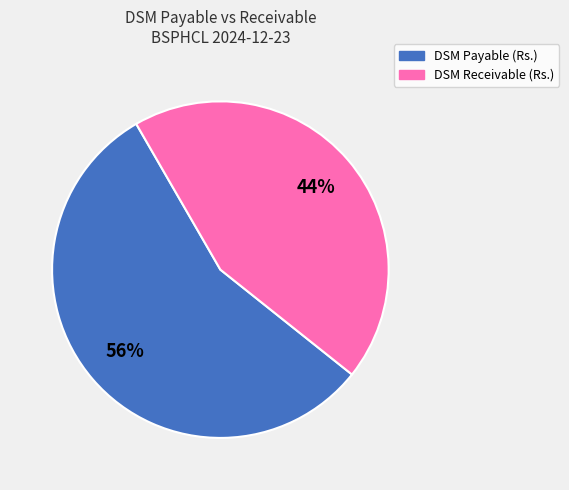

To the nearest percent, what is the combined percentage of DSM Payable (Rs.) and DSM Receivable (Rs.)?

100%